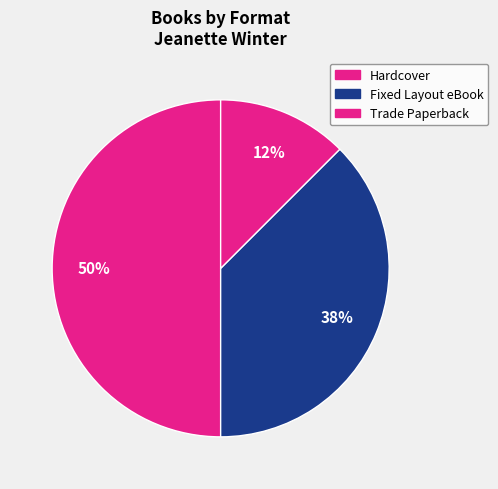

How many slices are in this pie chart?

3